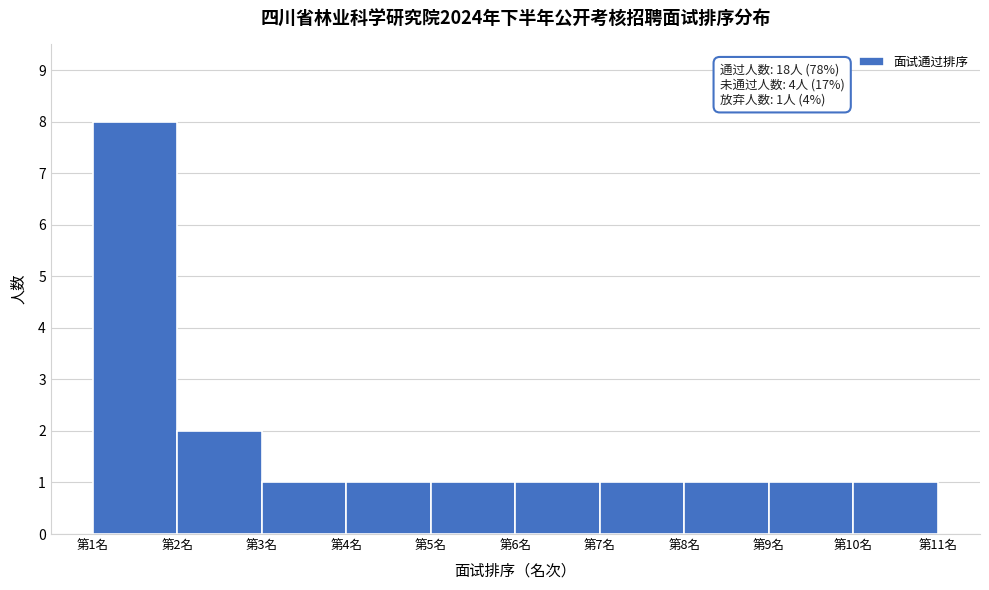

Over which range of the x-axis is the bar tallest?

1 to 2